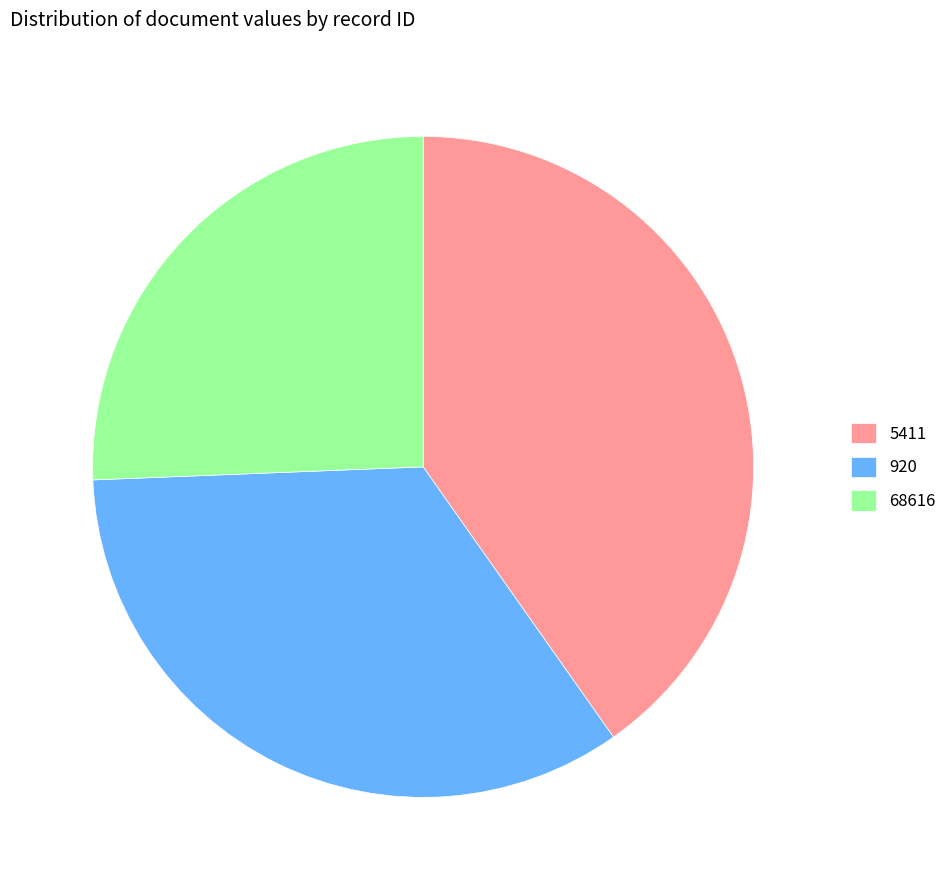

Approximately how many times larger is the value at 5411 compared to 920?

1.2